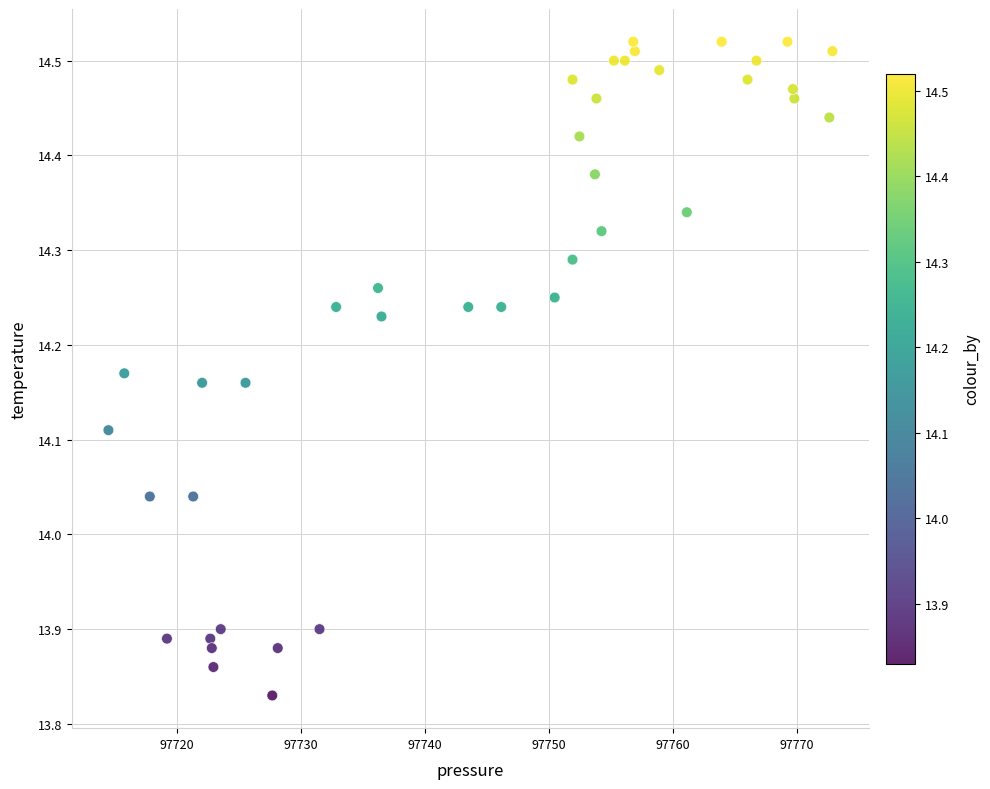

What is the range of Y values (max minus min)?

0.7